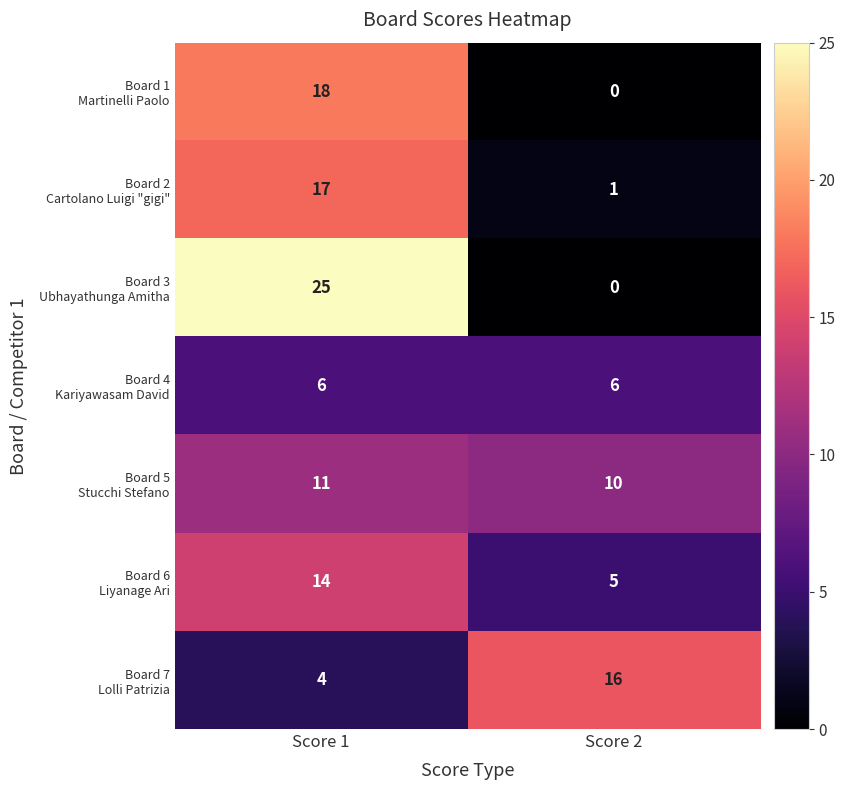

Which label corresponds to the smallest value in the chart?

Score 2